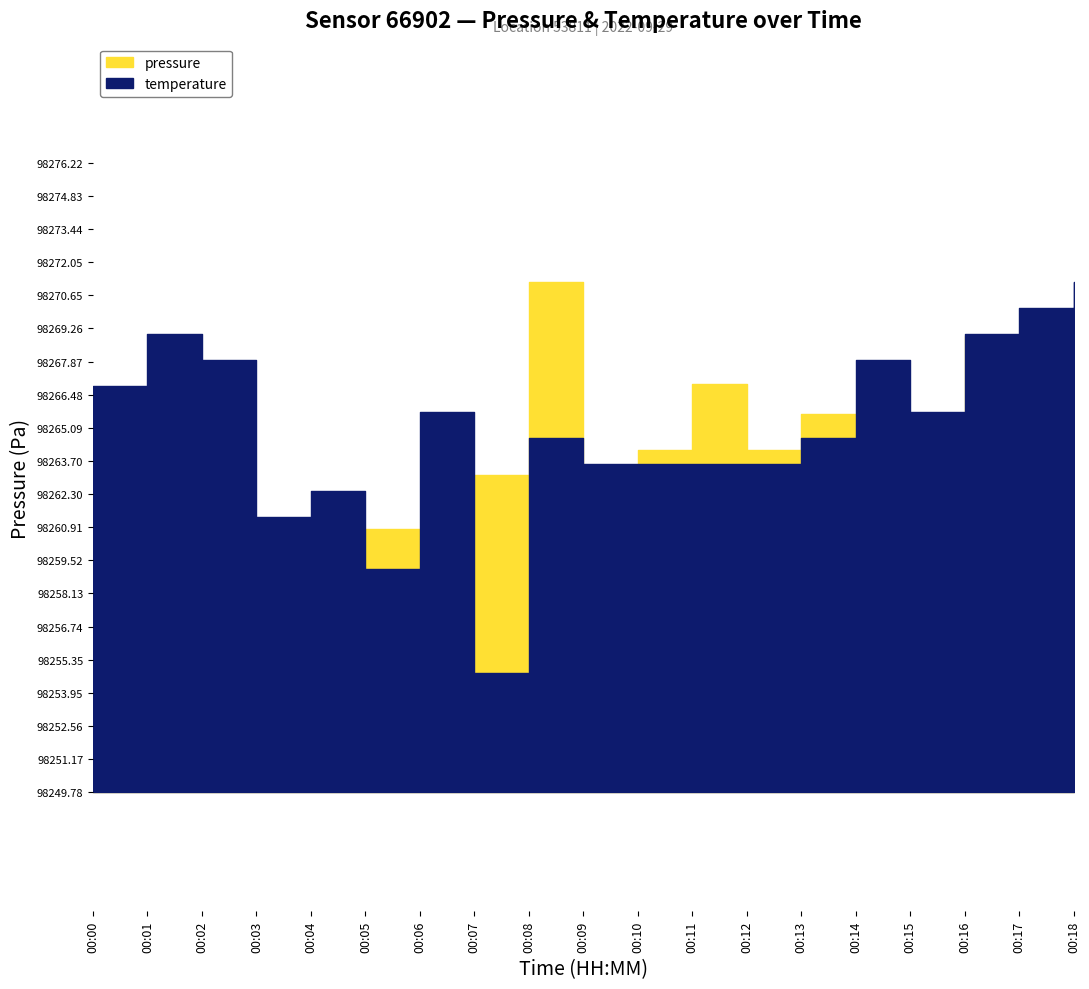

Rank the categories by temperature value from lowest to highest.

00:07, 00:05, 00:03, 00:04, 00:09, 00:10, 00:11, 00:12, 00:08, 00:13, 00:06, 00:15, 00:00, 00:02, 00:14, 00:01, 00:16, 00:17, 00:18